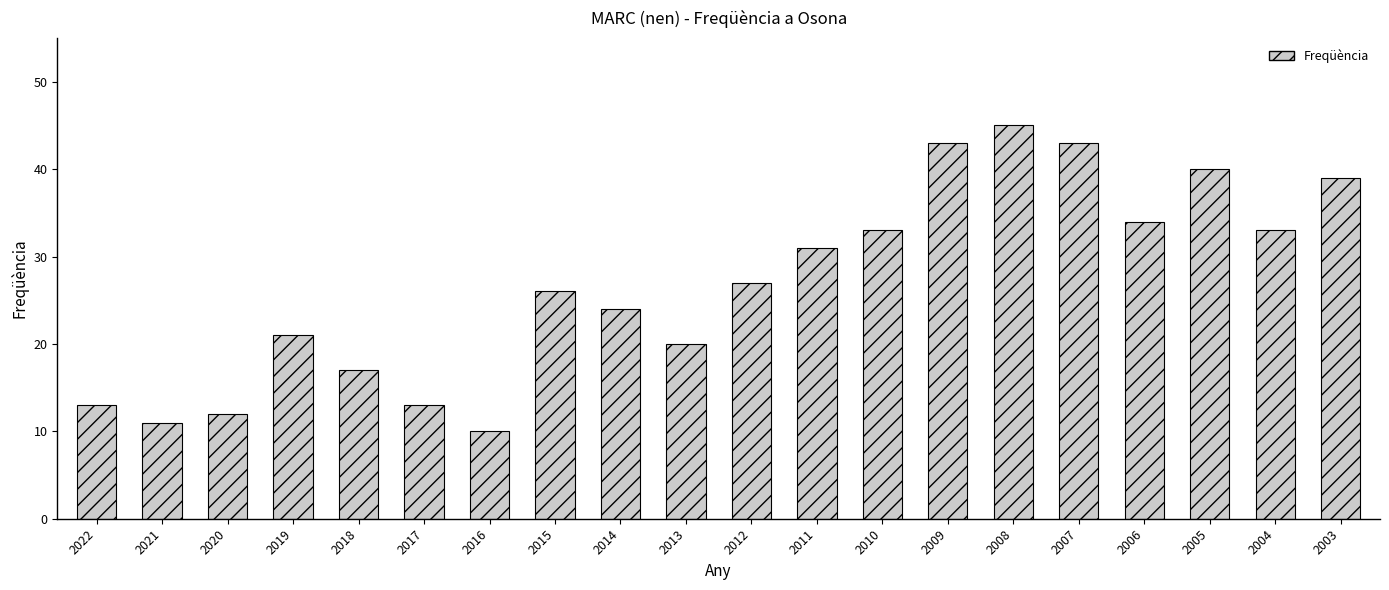

What is the ratio of the value at 2009 to the value at 2014?

1.8